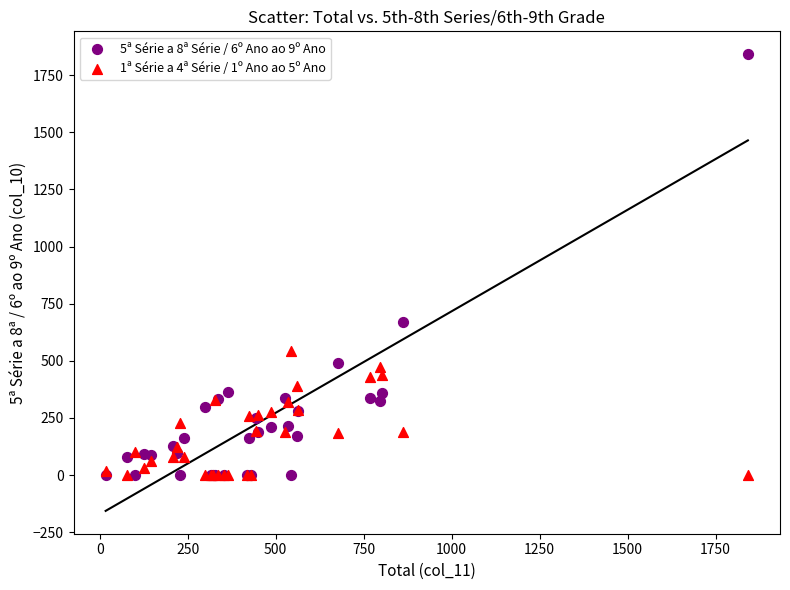

Across all series, what Y value is closest to 921?

672